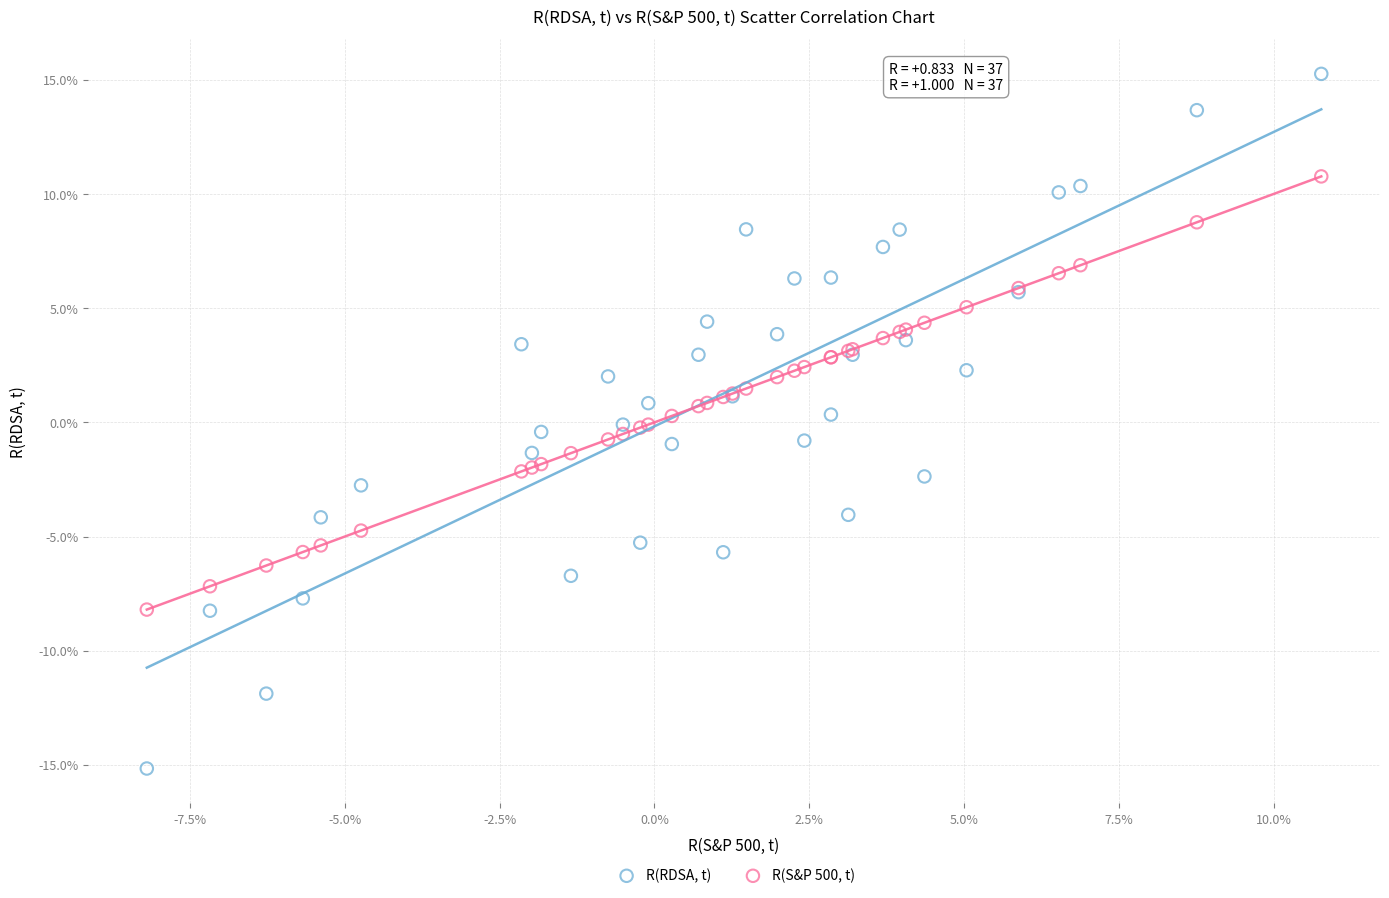

What are all the series names shown in the legend?

R(RDSA, t), R(S&P 500, t)